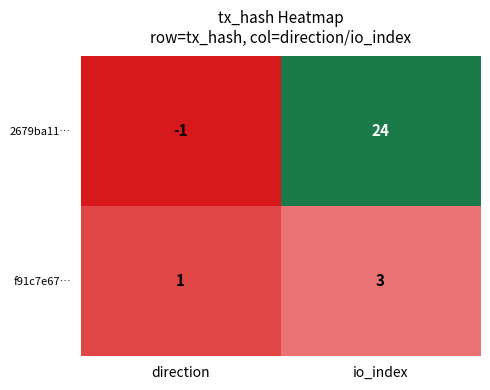

What is the difference between the highest and lowest values at io_index?

21